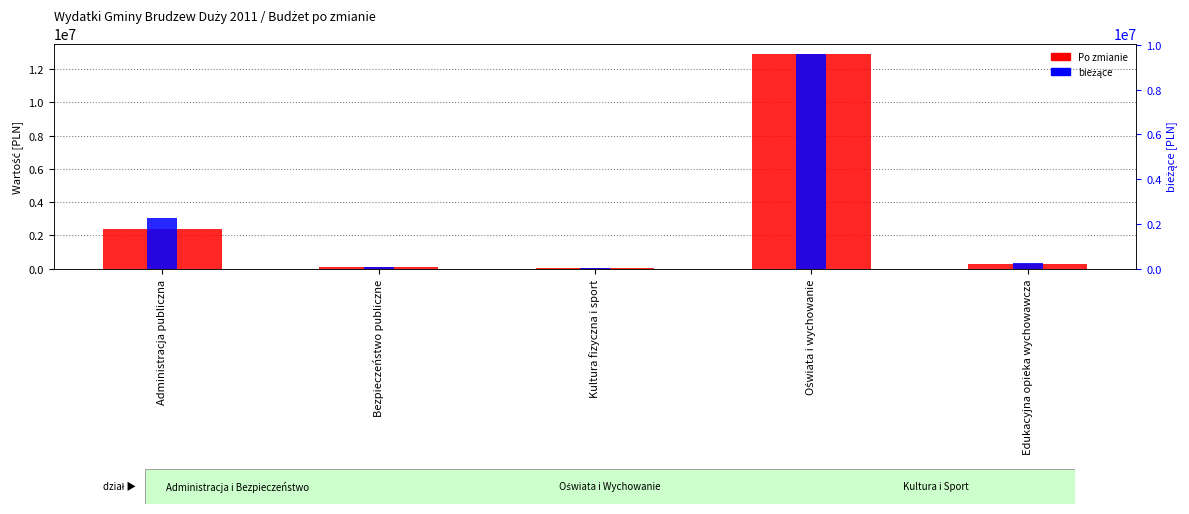

What is the difference between the bieżące values at Bezpieczeństwo publiczne and Oświata i wychowanie?

9494221.1